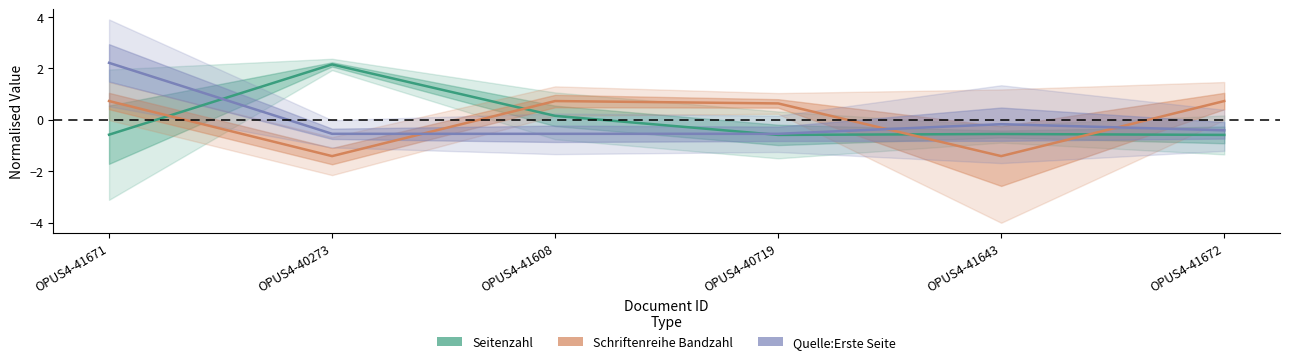

Which series has the largest range (max minus min)?

Quelle:Erste Seite